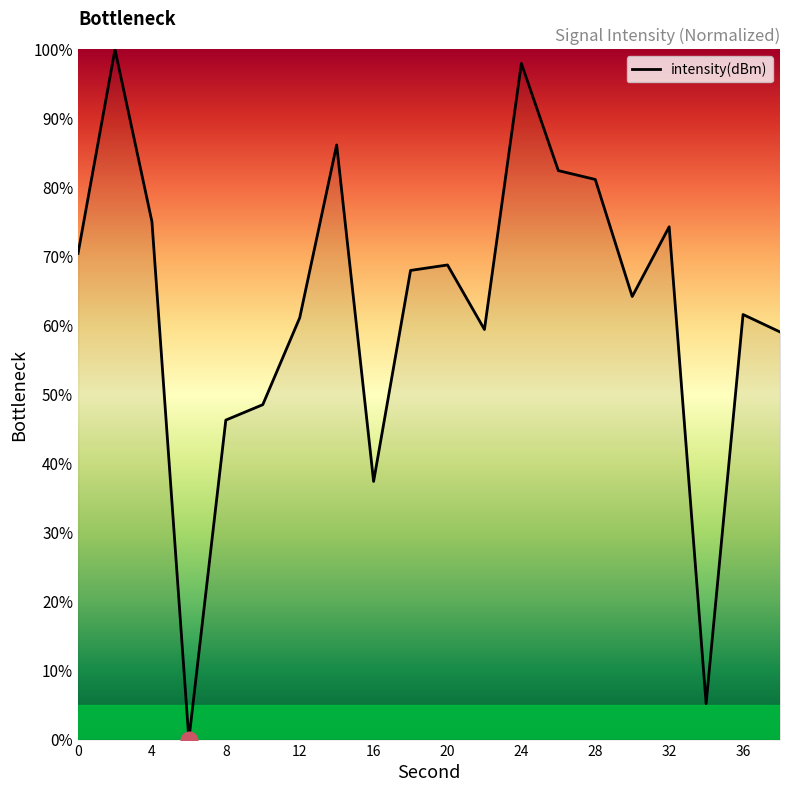

Does the chart have visible grid lines?

No